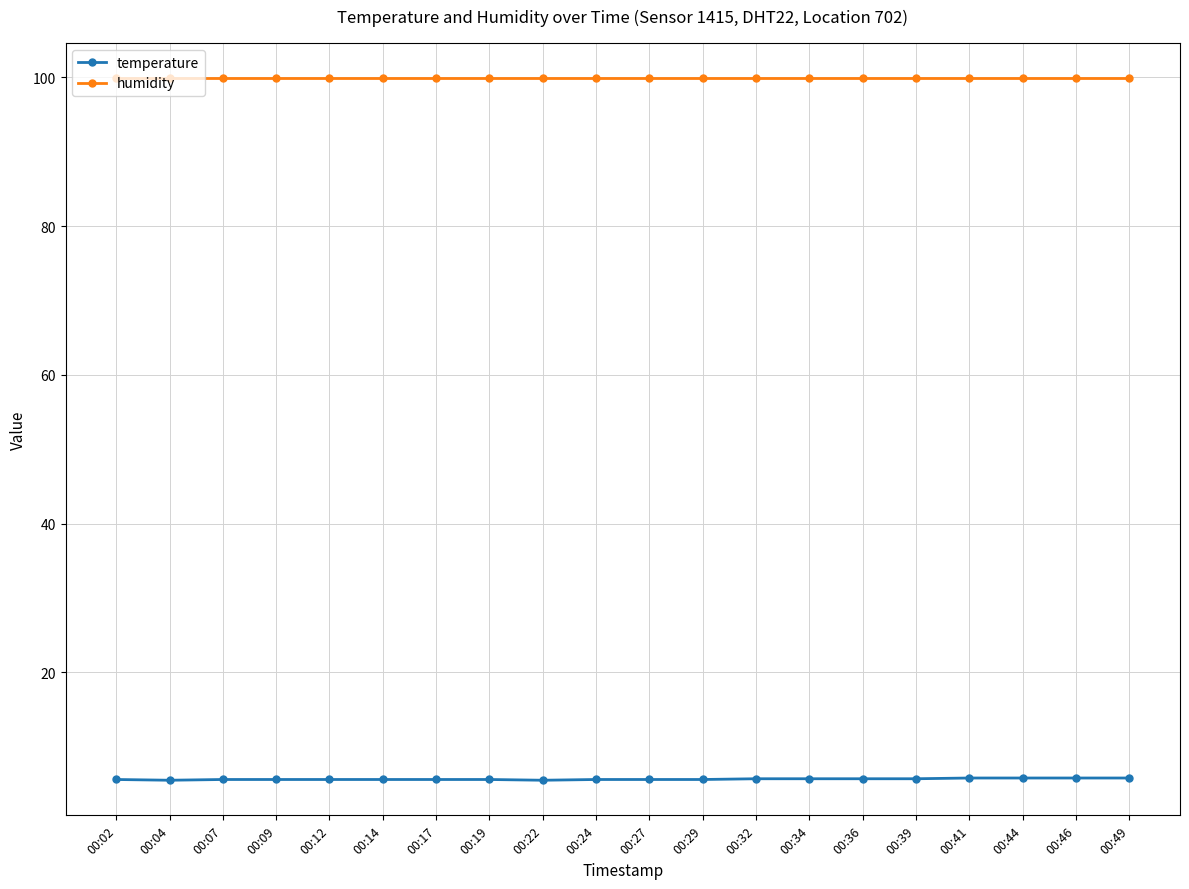

What is the difference between the highest and lowest values at 00:32?

94.2